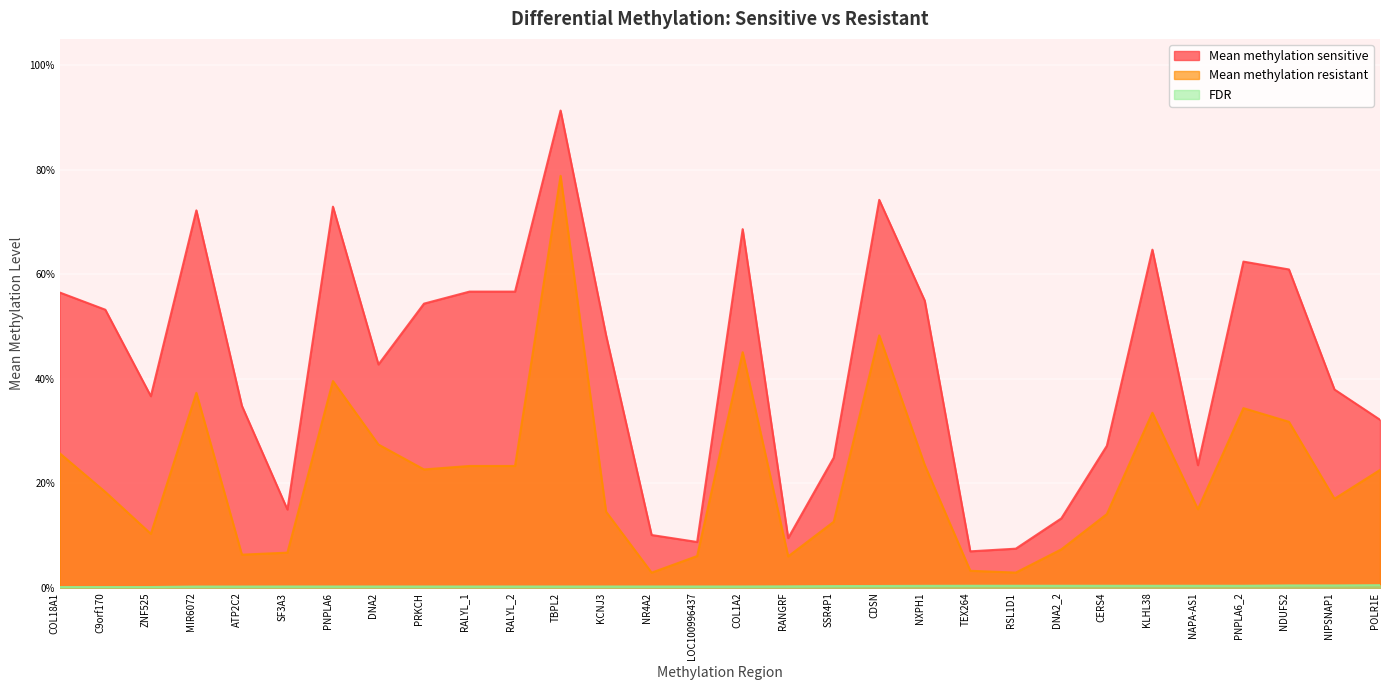

At how many categories does at least one series exceed 0?

30